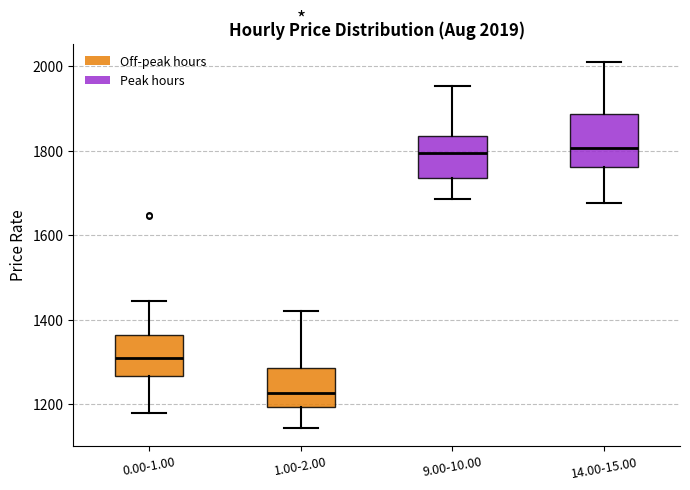

Which box is the tallest, from its lower edge to its upper edge?

14.00-15.00